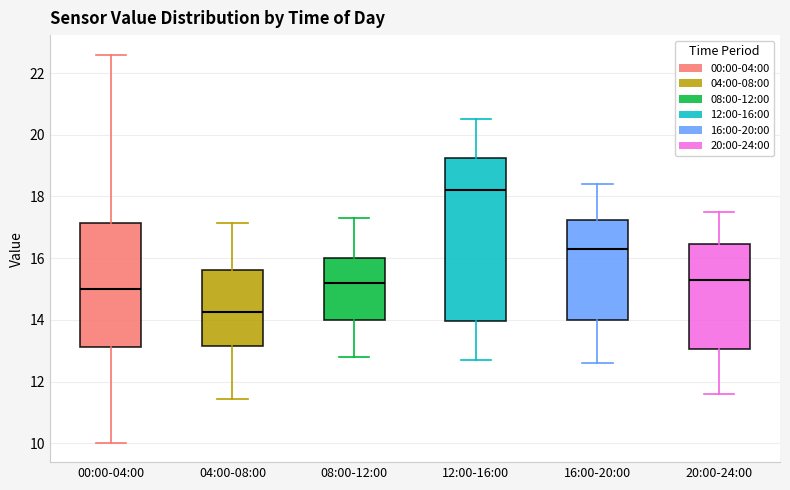

Reading left to right, read every box against the y-axis: the position of its median line, the range the box covers, and the ends of its whiskers. The values are not printed on the chart, so give them approximately, as read against the axis.

00:00-04:00: median 15.0, box 13.2 to 17.2, whiskers 10.0 to 22.6
04:00-08:00: median 14.2, box 13.2 to 15.6, whiskers 11.4 to 17.2
08:00-12:00: median 15.2, box 14.0 to 16.0, whiskers 12.8 to 17.4
12:00-16:00: median 18.2, box 14.0 to 19.2, whiskers 12.8 to 20.6
16:00-20:00: median 16.4, box 14.0 to 17.2, whiskers 12.6 to 18.4
20:00-24:00: median 15.4, box 13.0 to 16.4, whiskers 11.6 to 17.6